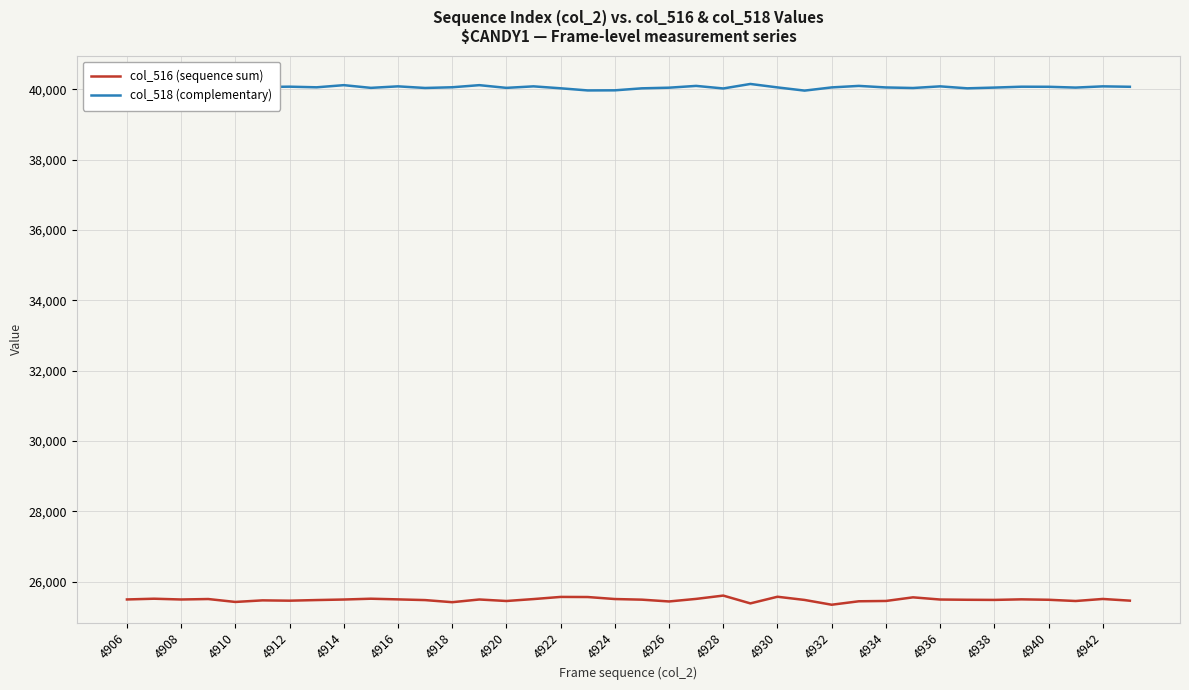

What is the maximum value shown in the chart?

40153